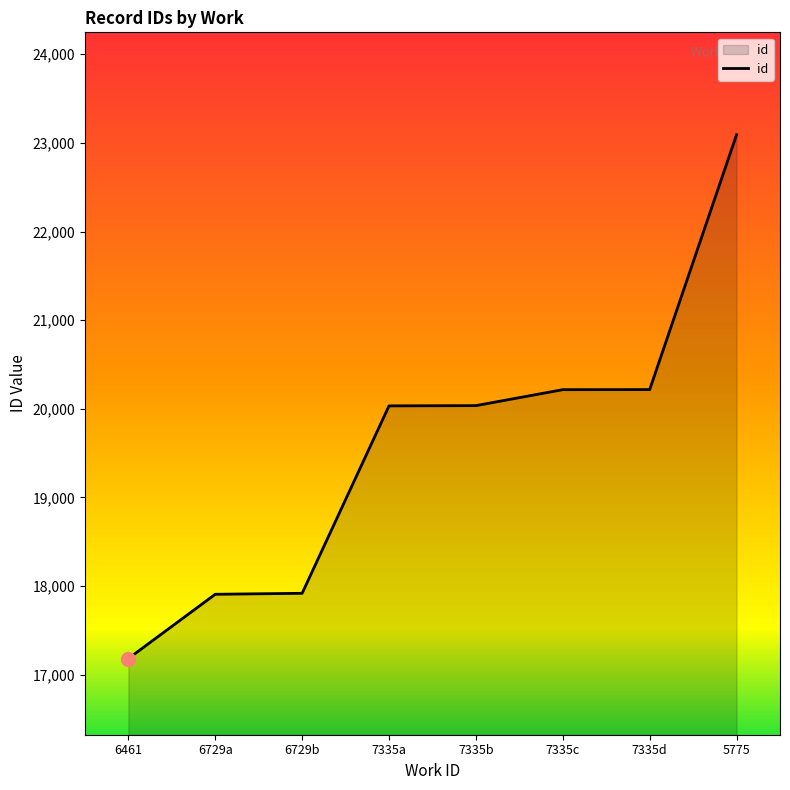

Is it true that the value at 6729a is 4367?

False